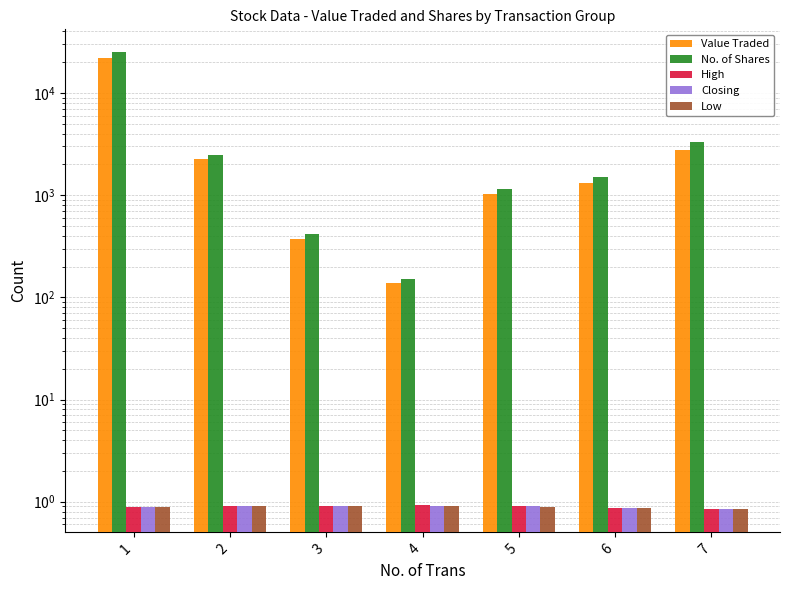

What are all the series names shown in the legend?

Value Traded, No. of Shares, High, Closing, Low